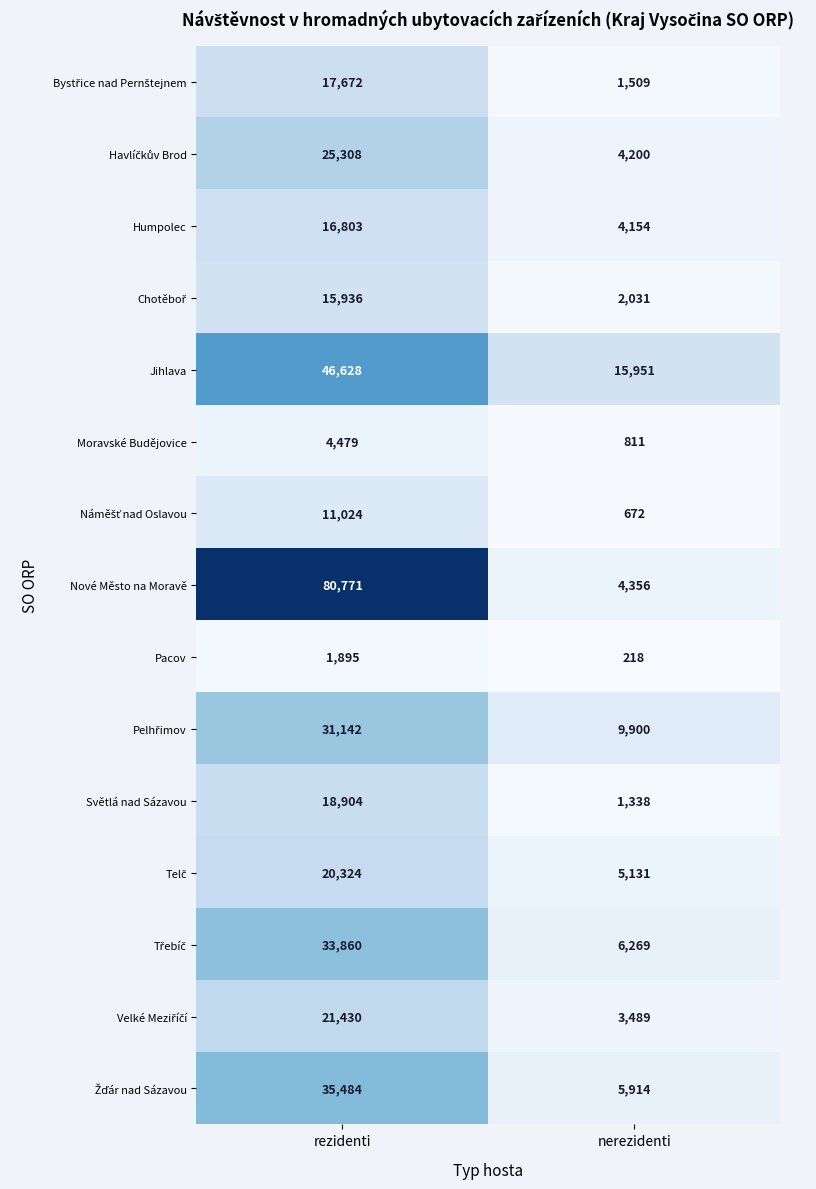

List the labels in order of Pacov value, largest first.

rezidenti, nerezidenti